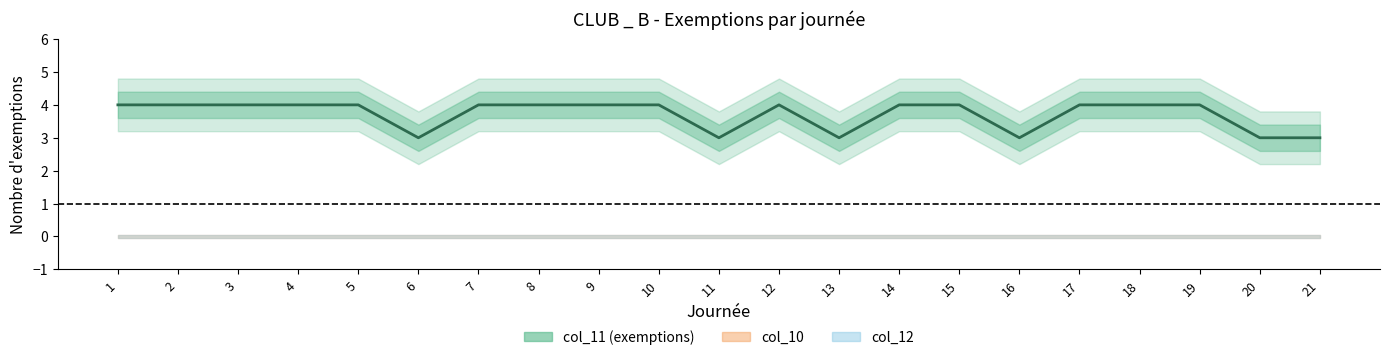

List the labels in order of value, smallest first.

6, 11, 13, 16, 20, 21, 1, 2, 3, 4, 5, 7, 8, 9, 10, 12, 14, 15, 17, 18, 19